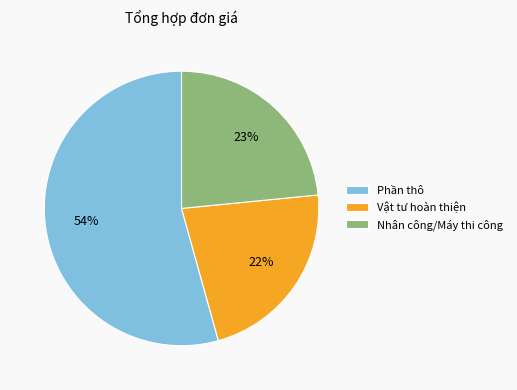

How many slices are in this pie chart?

3